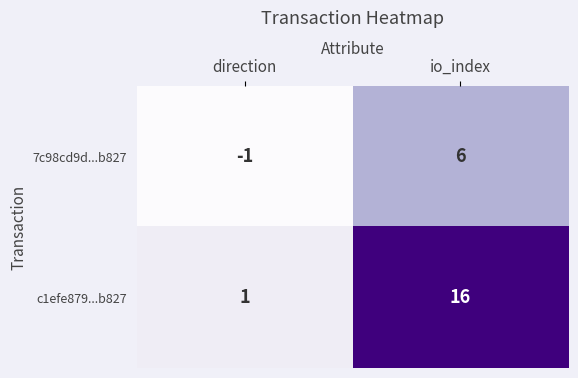

What is the difference between the maximum and minimum values in the c1efe879...b827 series?

15